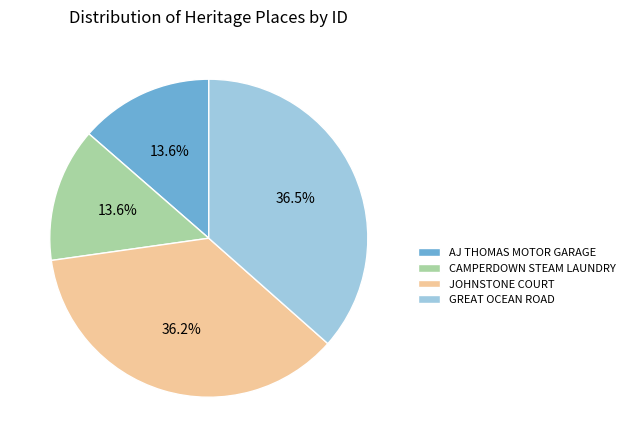

Between GREAT OCEAN ROAD and AJ THOMAS MOTOR GARAGE, which is larger?

GREAT OCEAN ROAD